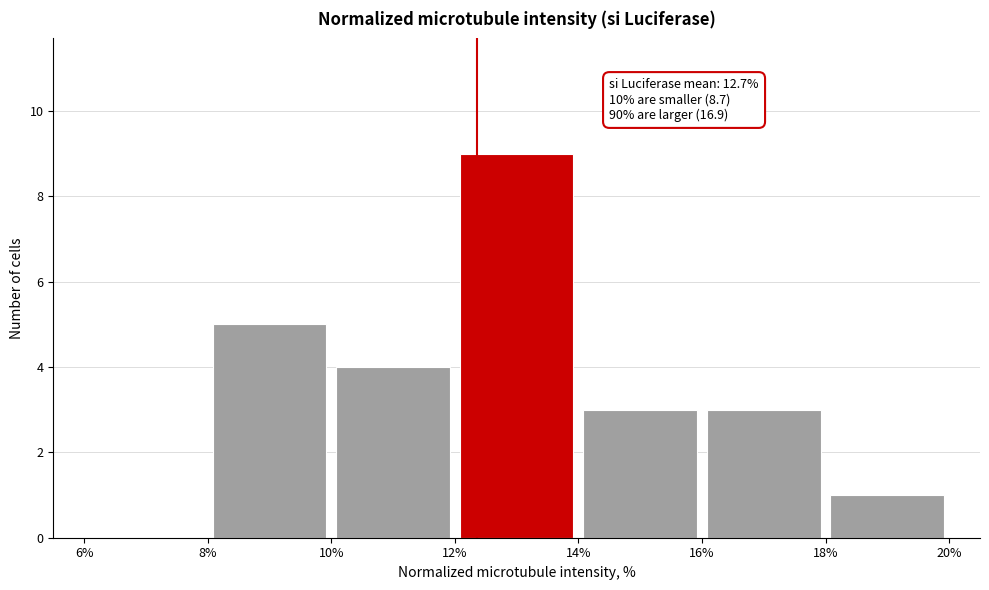

Over which range of the x-axis is the bar tallest?

12% to 14%